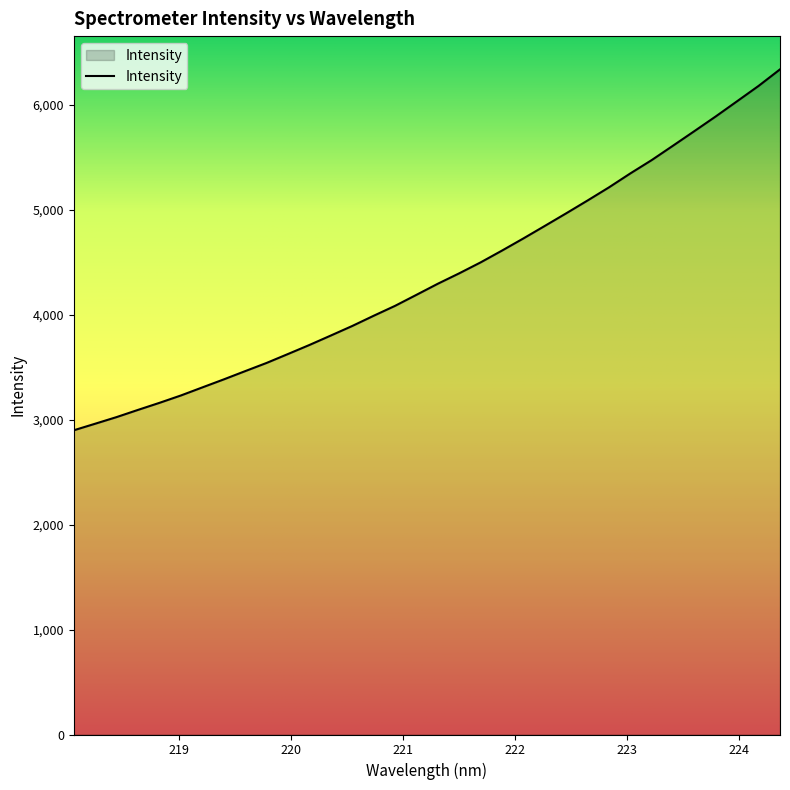

What is the difference between the maximum and minimum values?

3438.0